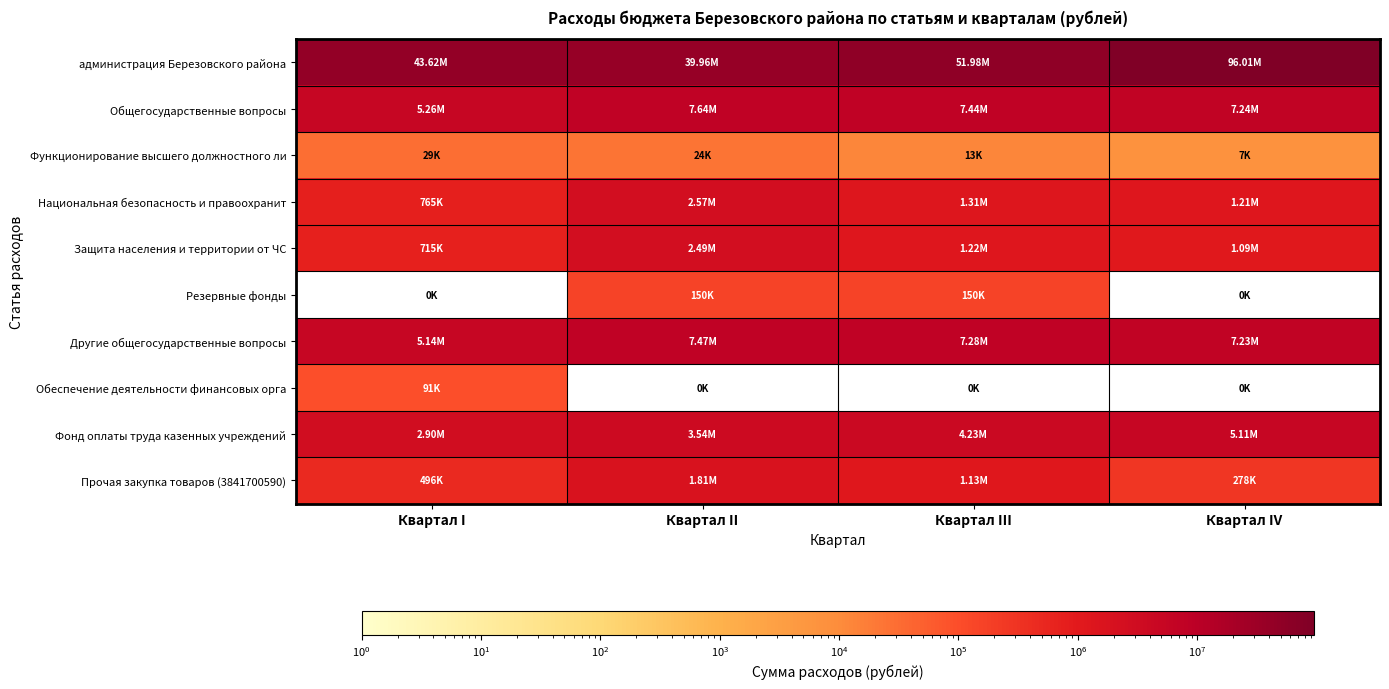

Reading right to left, transcribe all the data shown in this chart.

администрация Березовского района: Квартал IV=96010652.0	Квартал III=51978865.0	Квартал II=39961718.2	Квартал I=43621092.3
Общегосударственные вопросы: Квартал IV=7235442.0	Квартал III=7441100.0	Квартал II=7644400.0	Квартал I=5264558.0
Функционирование высшего должностного ли: Квартал IV=7000.0	Квартал III=13000.0	Квартал II=24000.0	Квартал I=29000.0
Национальная безопасность и правоохранит: Квартал IV=1210308.0	Квартал III=1312215.0	Квартал II=2566275.0	Квартал I=764692.0
Защита населения и территории от ЧС: Квартал IV=1090808.0	Квартал III=1224715.0	Квартал II=2491275.0	Квартал I=714692.0
Резервные фонды: Квартал IV=0.0	Квартал III=150000.0	Квартал II=150000.0	Квартал I=0.0
Другие общегосударственные вопросы: Квартал IV=7228442.0	Квартал III=7278100.0	Квартал II=7470400.0	Квартал I=5144558.0
Обеспечение деятельности финансовых орга: Квартал IV=0.0	Квартал III=0.0	Квартал II=0.0	Квартал I=91000.0
Фонд оплаты труда казенных учреждений: Квартал IV=5112692.0	Квартал III=4232000.0	Квартал II=3538000.0	Квартал I=2901308.0
Прочая закупка товаров (3841700590): Квартал IV=278450.0	Квартал III=1128600.0	Квартал II=1812400.0	Квартал I=496150.0